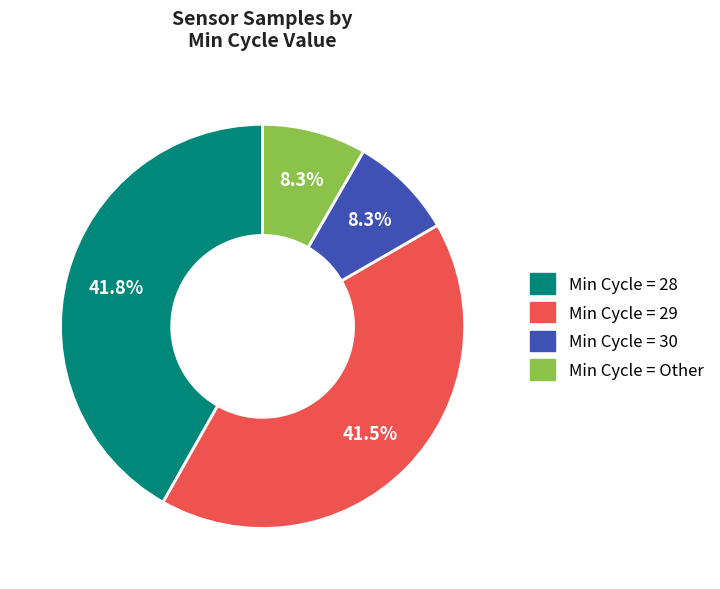

Is there any slice that represents more than half of the pie?

No